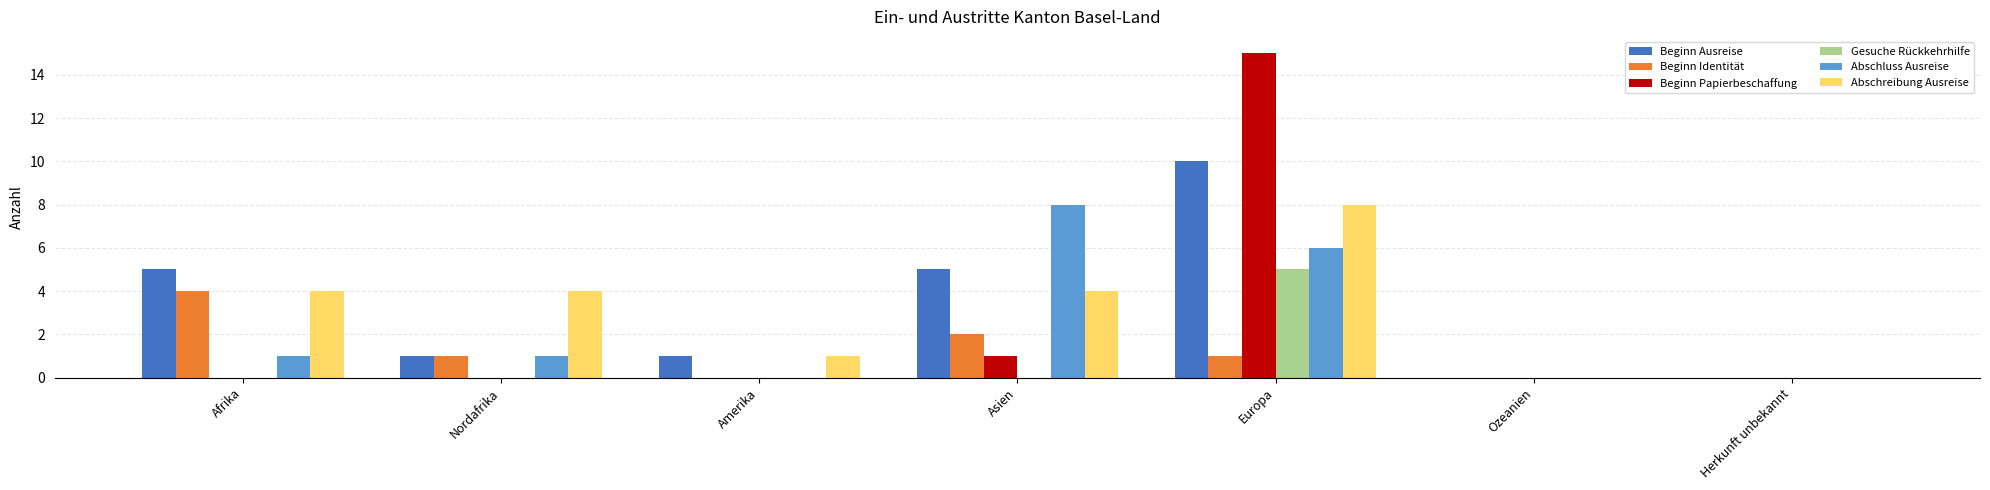

Between Afrika and Ozeanien, which series saw the biggest shift?

Beginn Ausreise